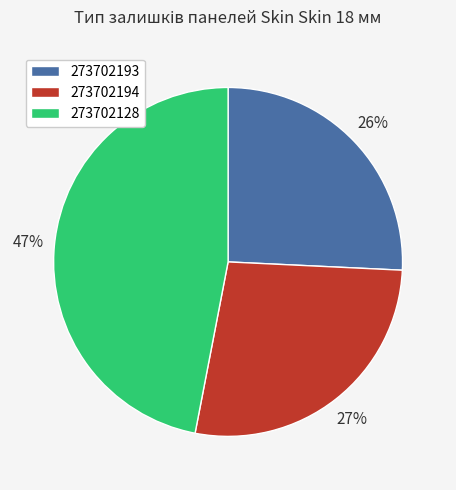

The 273702194 slice represents 27% of the pie. True or false?

True